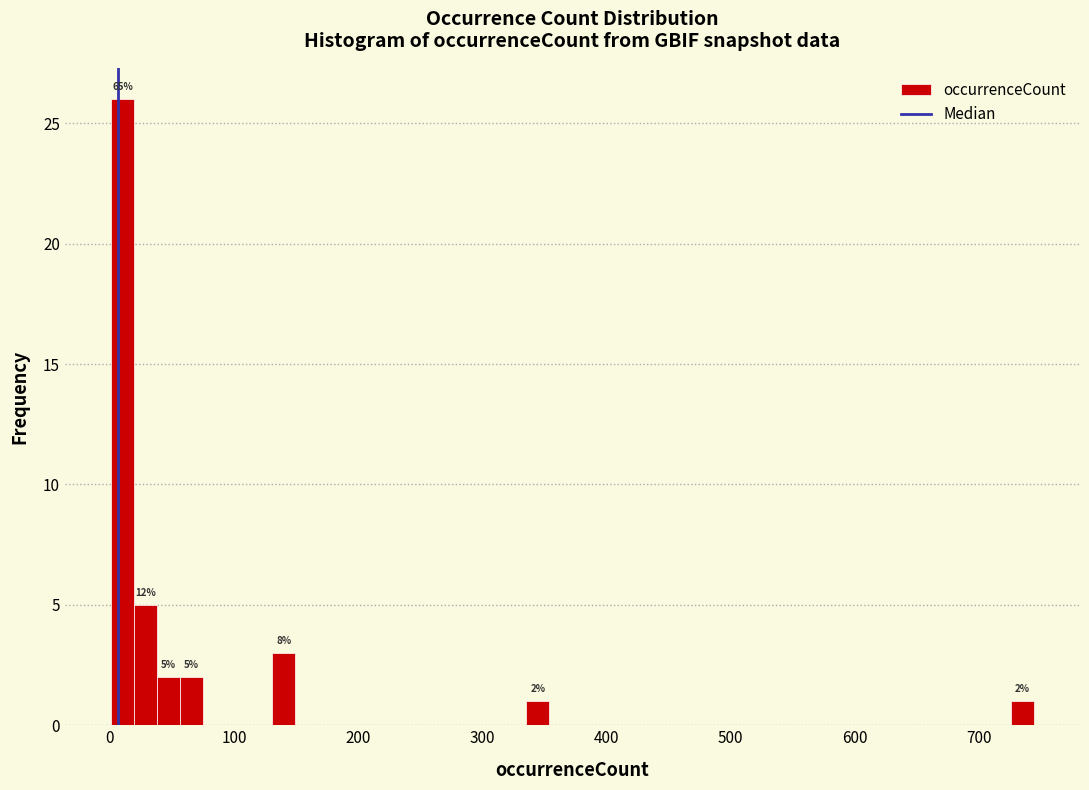

Around what value on the x-axis is the tallest bar? Give the approximate position of its centre, as read against the axis.

10